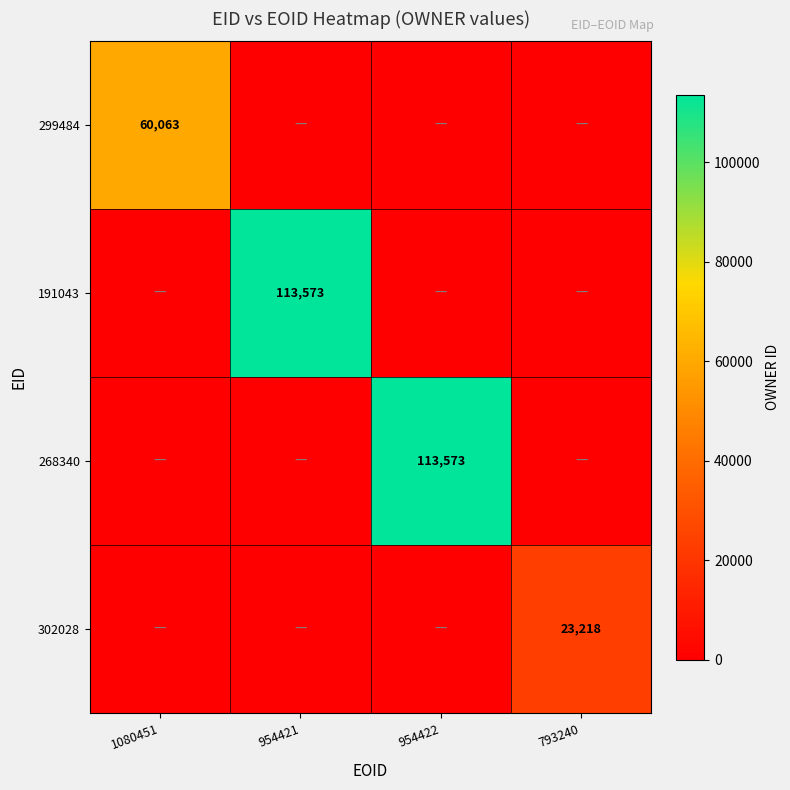

True or false: 191043 has a value of 27403 at 954421.

False